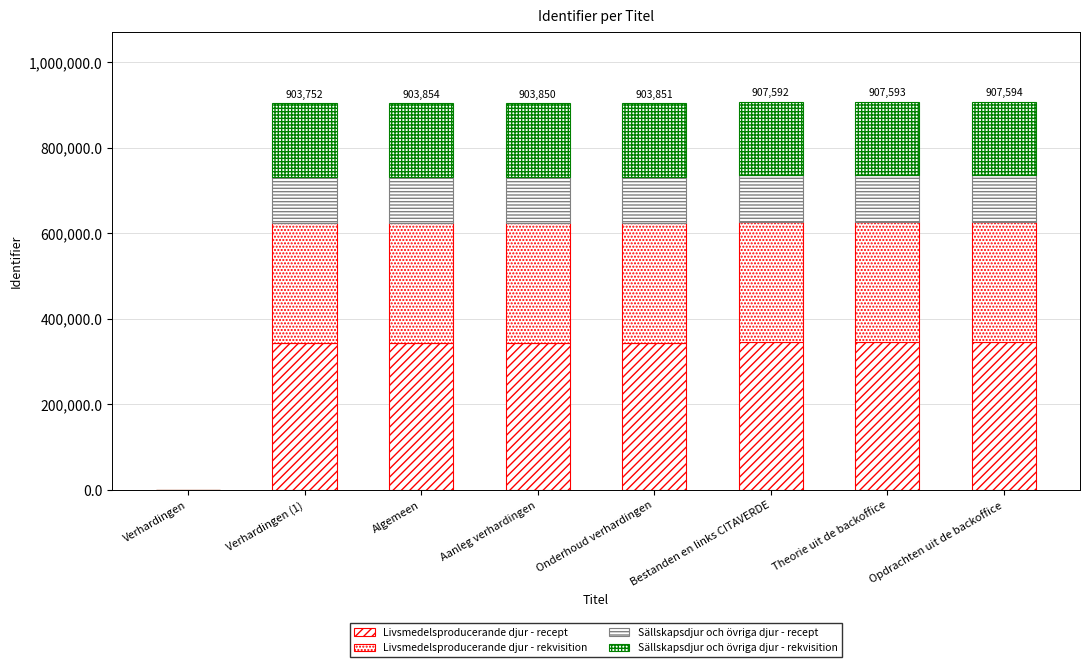

Is it true that Livsmedelsproducerande djur - rekvisition equals -166284.7 at Verhardingen?

False